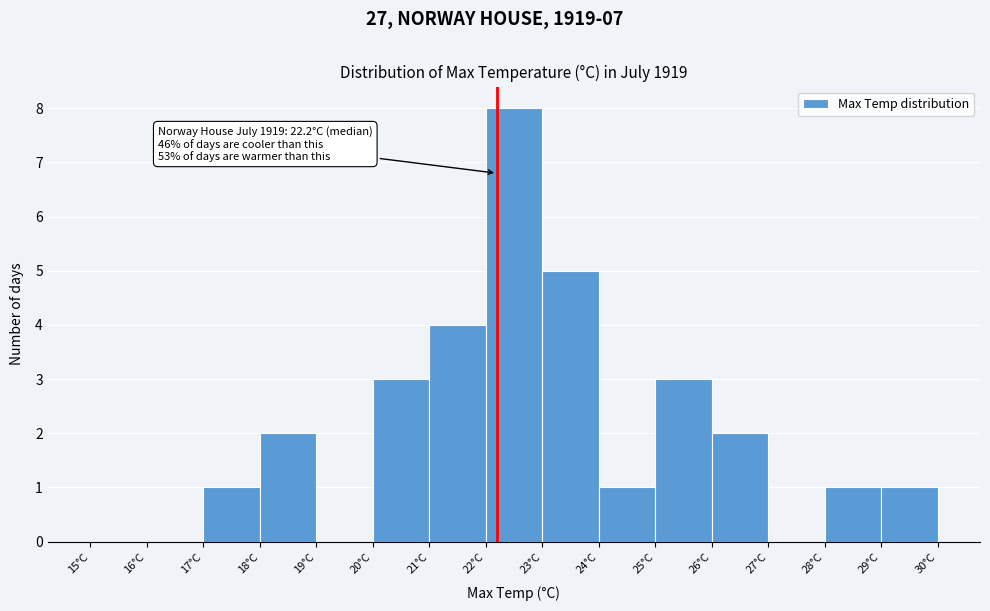

Over which range of the x-axis is the bar tallest?

22 to 23